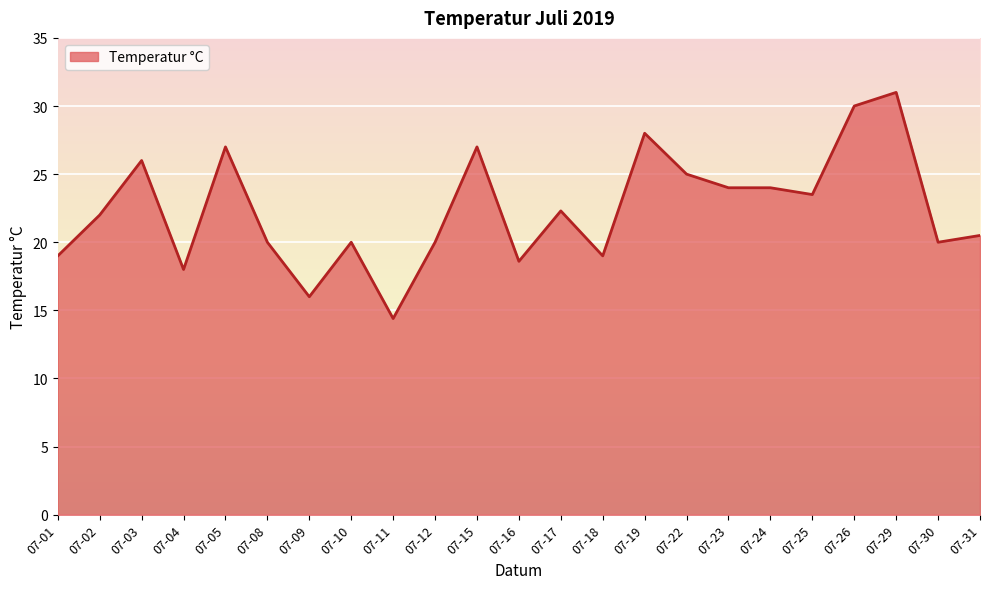

Does the chart have visible grid lines?

Yes